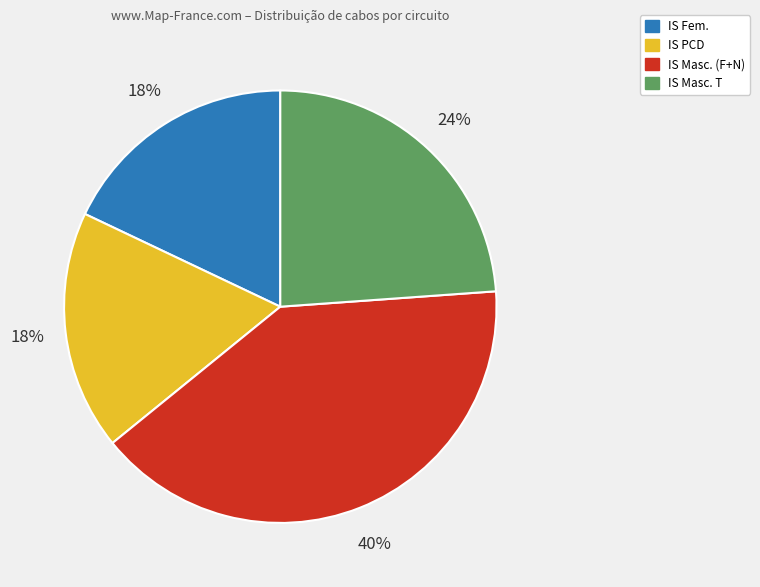

To the nearest percent, what is the average slice percentage?

25%